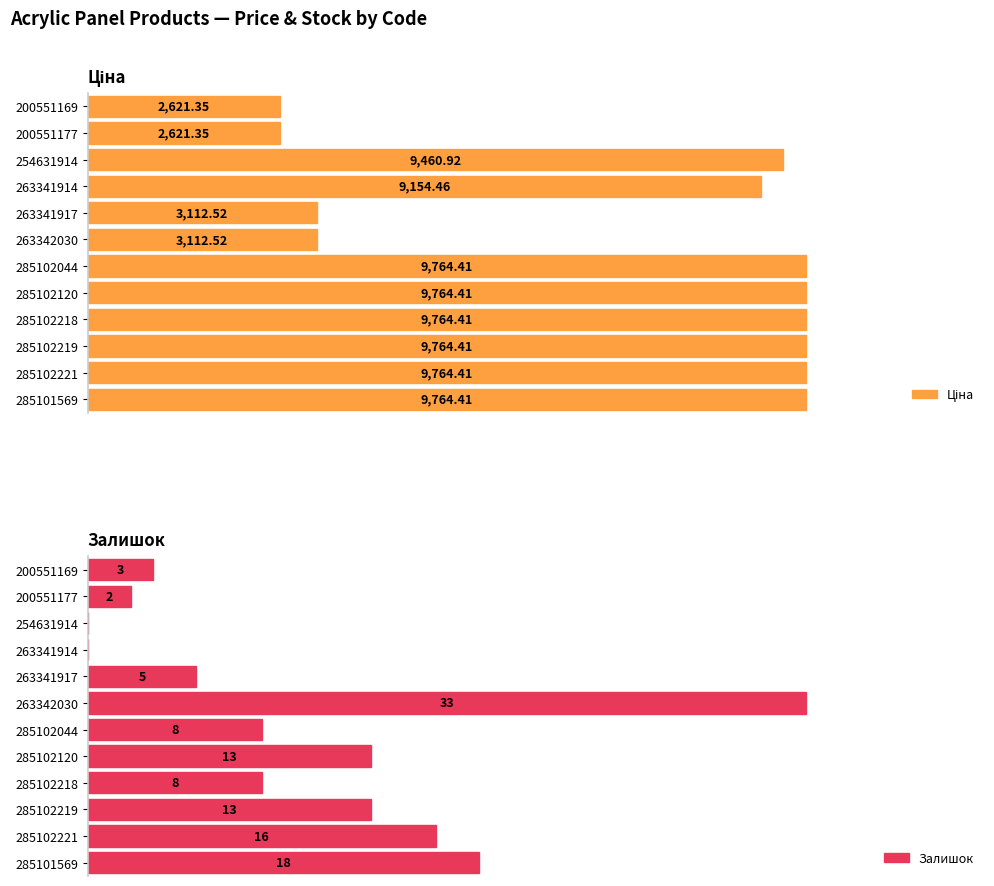

What is the sum of all Залишок values?

119.0